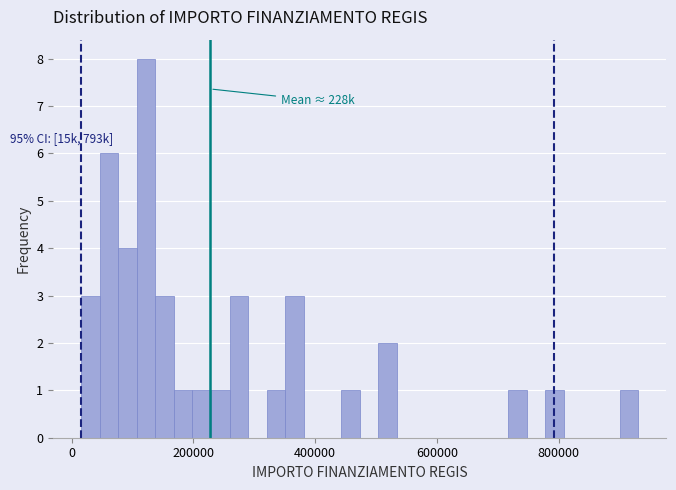

Around what value on the x-axis is the tallest bar? Give the approximate position of its centre, as read against the axis.

120000